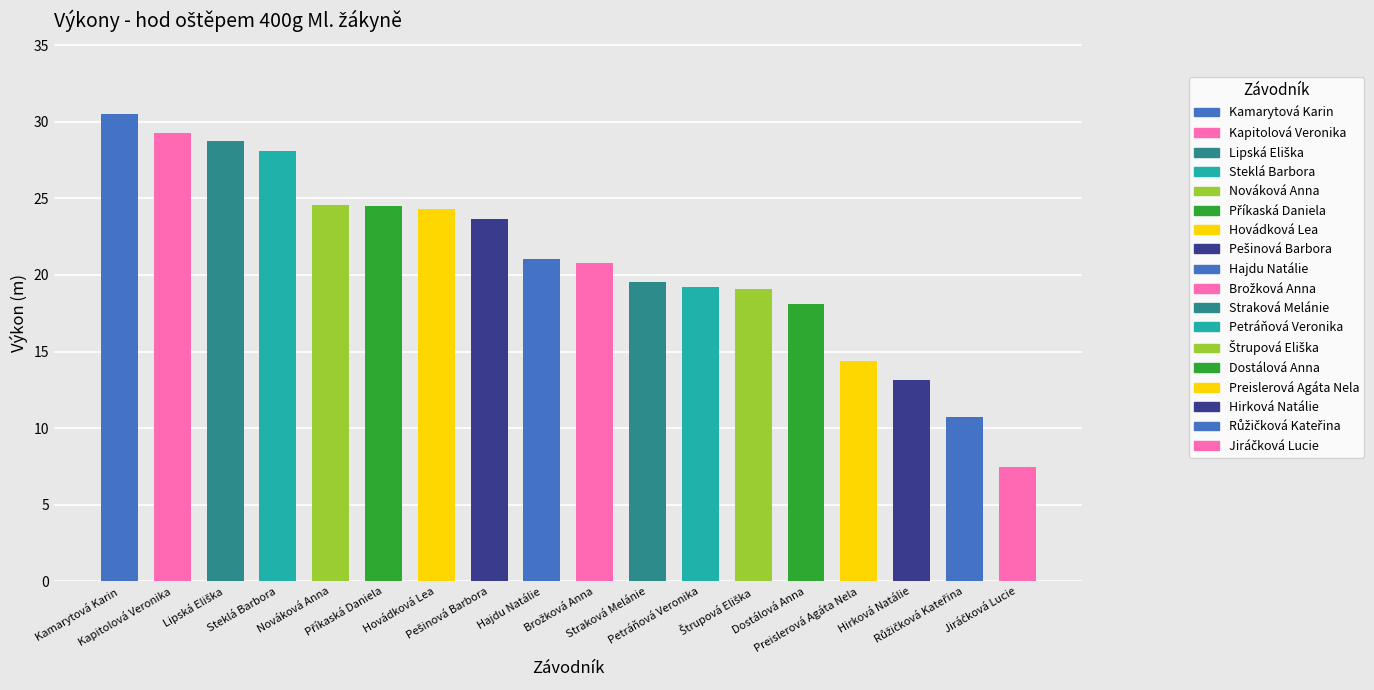

Which label corresponds to the largest value in the chart?

Kamarytová Karin